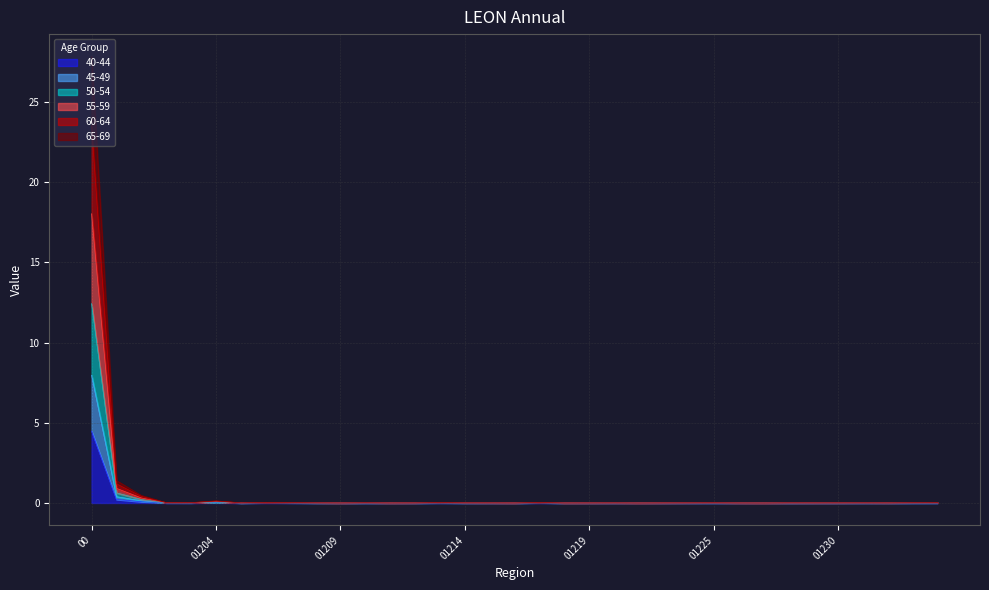

How many lines are shown in the chart?

6